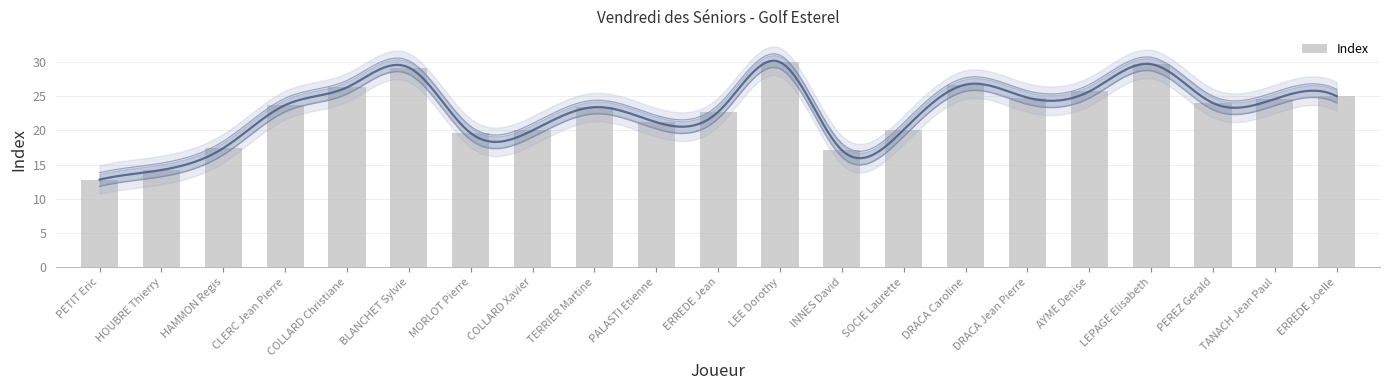

What position from the left is BLANCHET Sylvie?

6